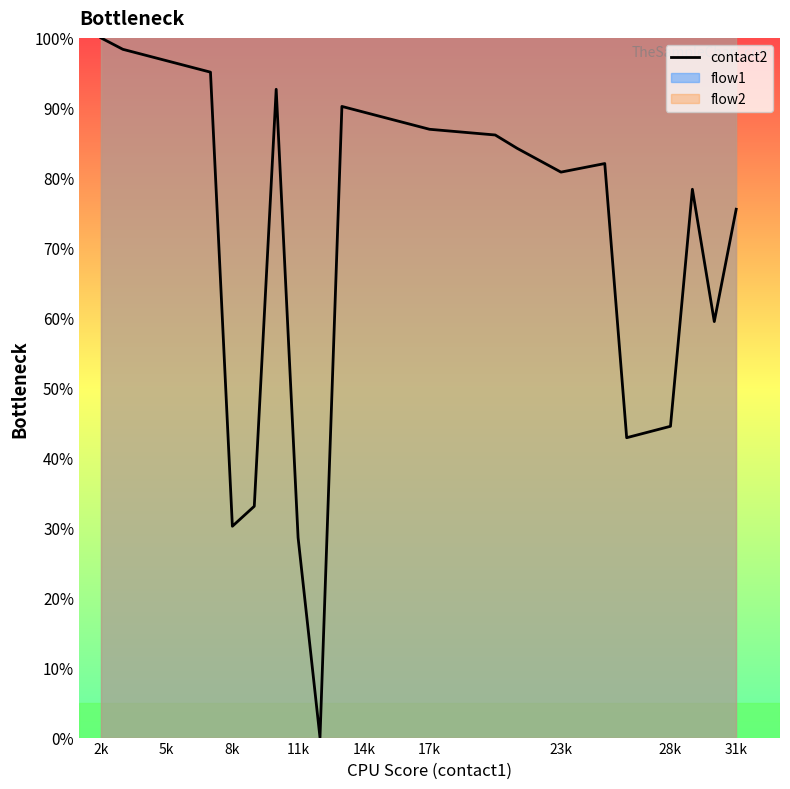

What is the difference between the second highest and minimum values?

98.4